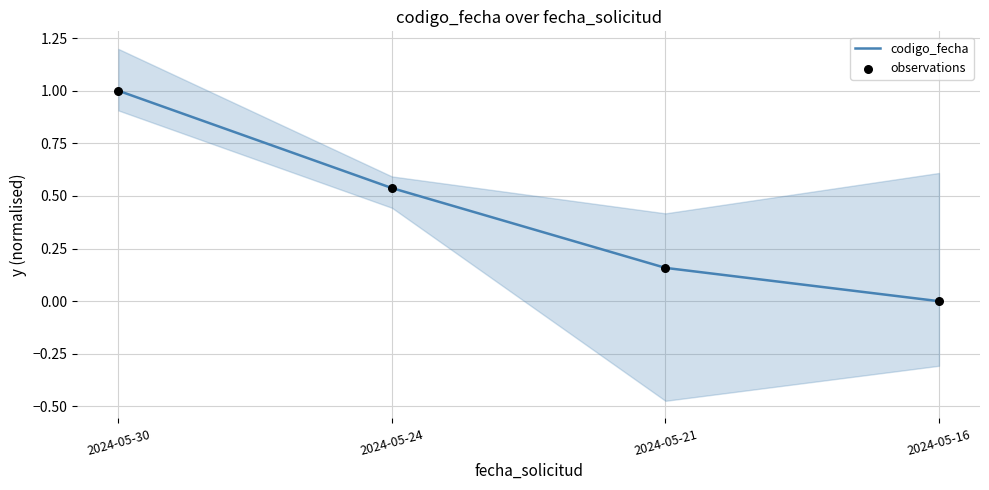

What is the total value across all series at 2024-05-24?

1.1